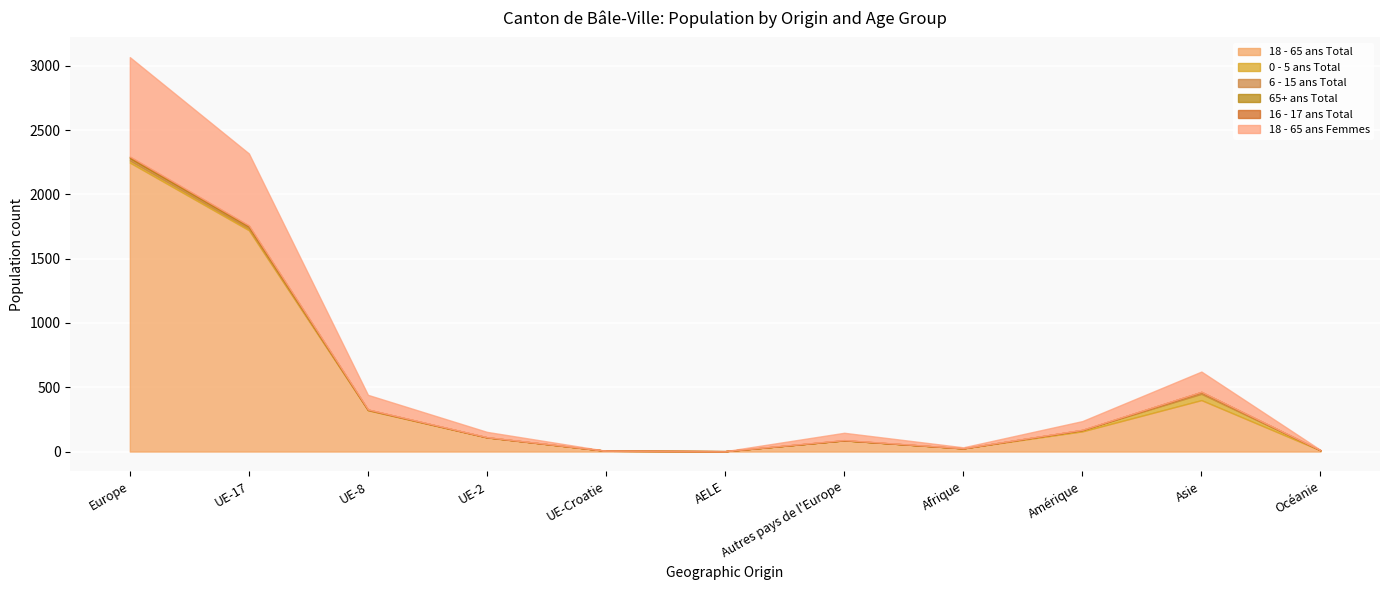

How many 65+ ans Total values are between 0 and 1?

9